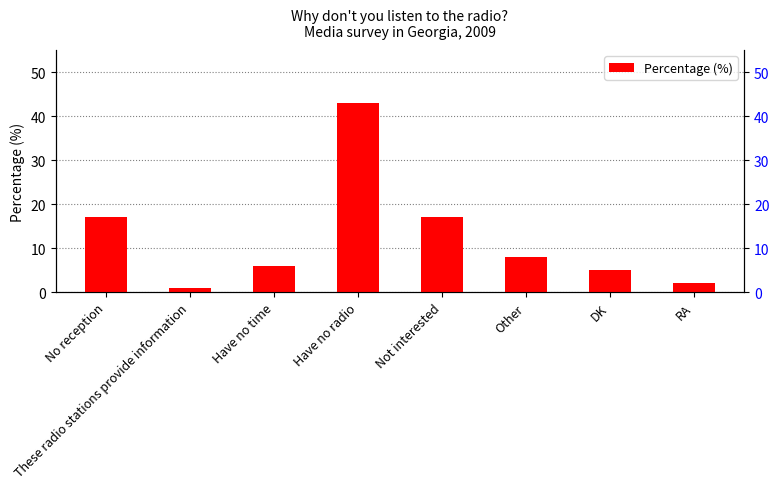

What is the change in value from DK to RA?

-3